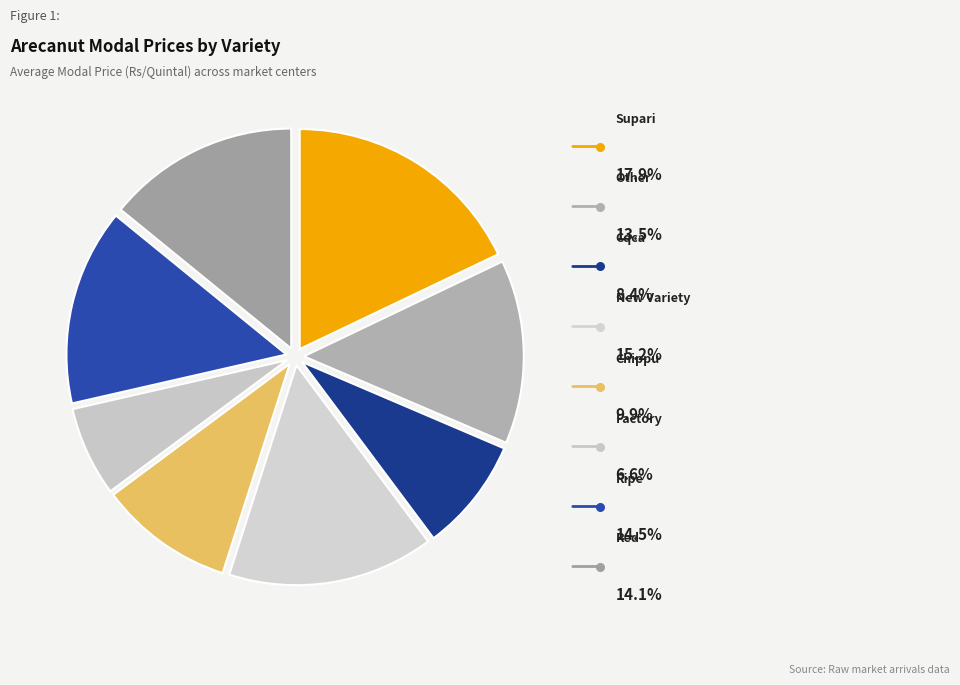

What percentage do Supari and New Variety together represent?

33.1%